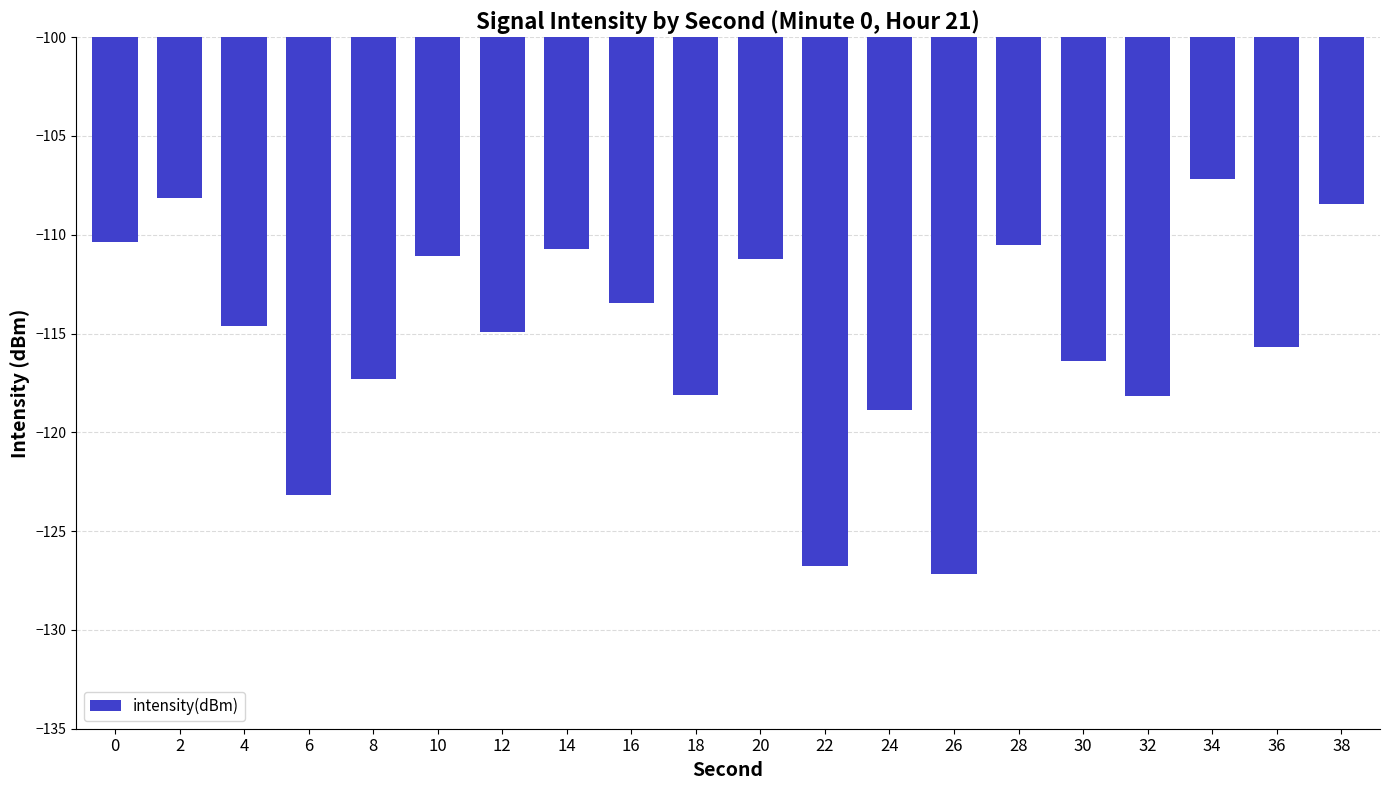

Does the chart contain stacked bars?

No